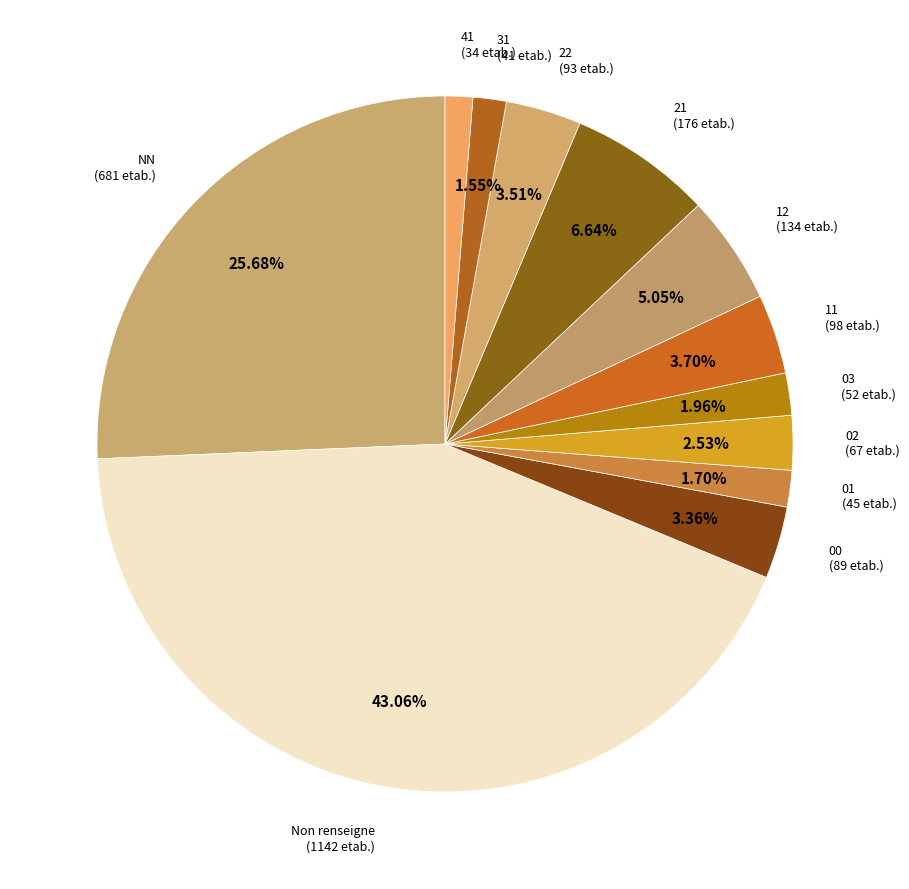

Which has a higher value, 22 or 03?

22